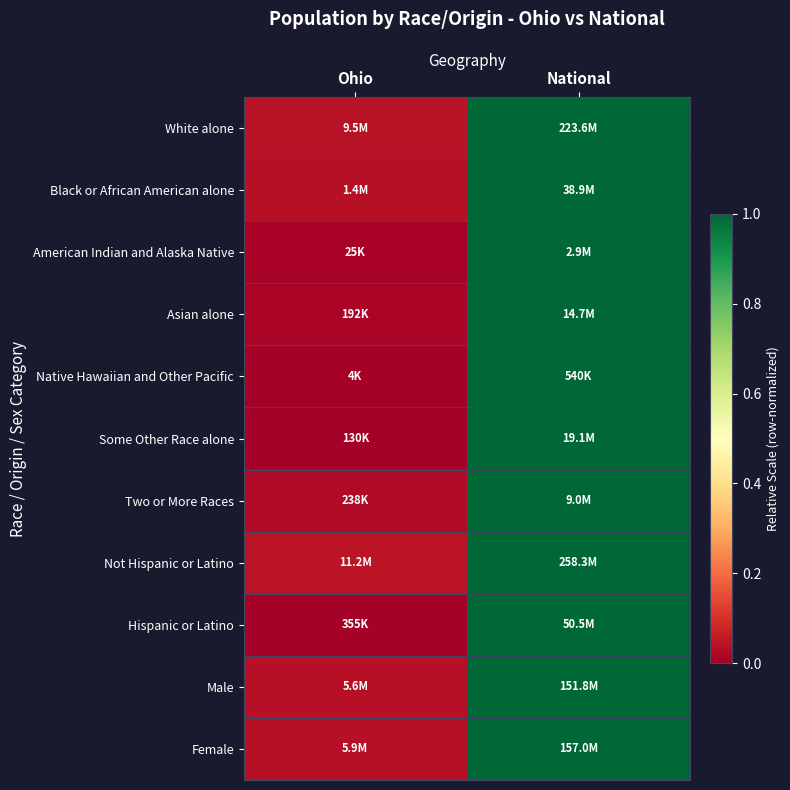

Which category has the lowest value across all series?

Ohio